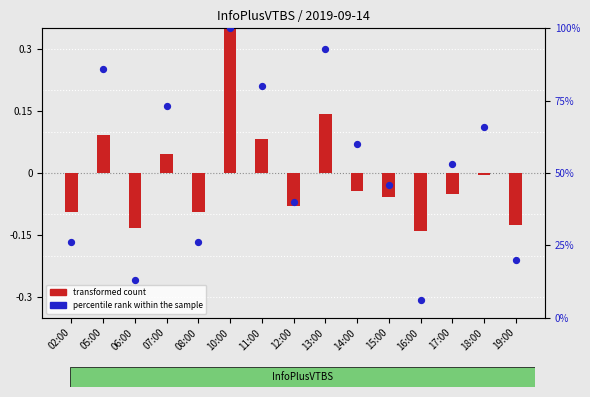

Between 13:00 and 14:00, which is larger?

13:00